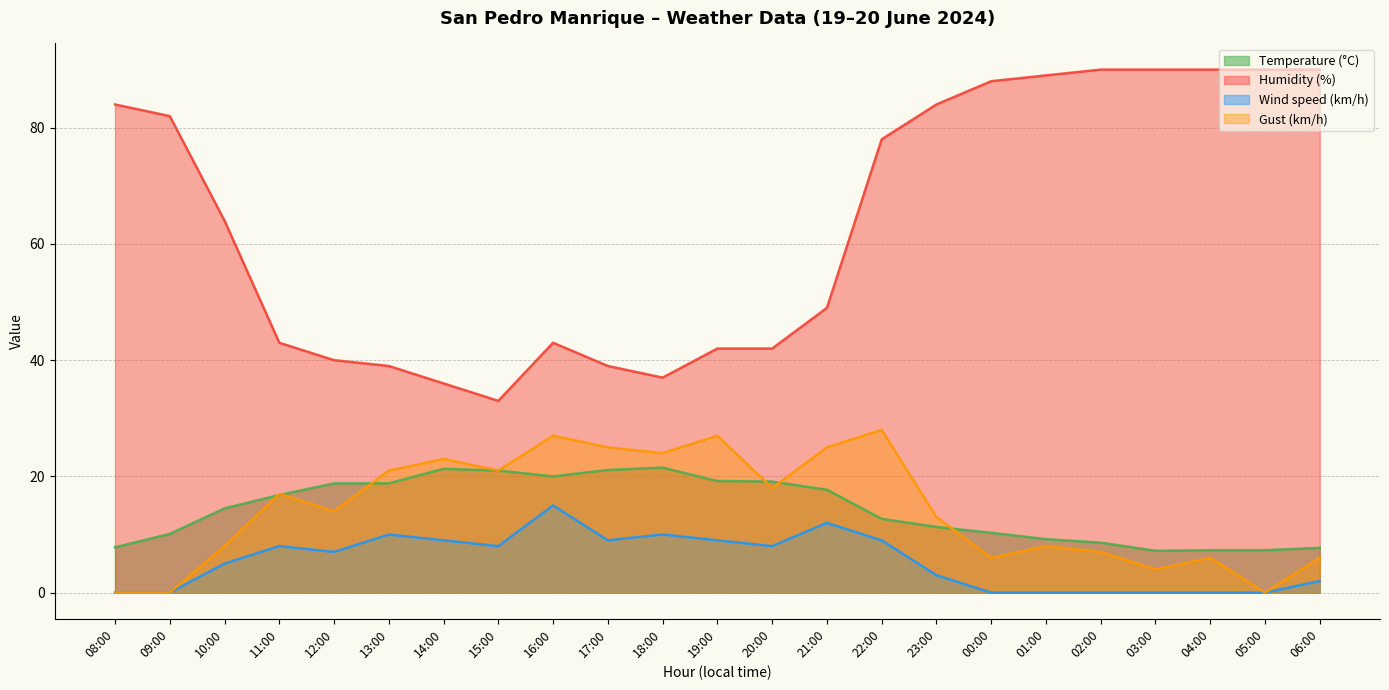

The value of Wind speed (km/h) at 11:00 is 8.0. True or false?

True